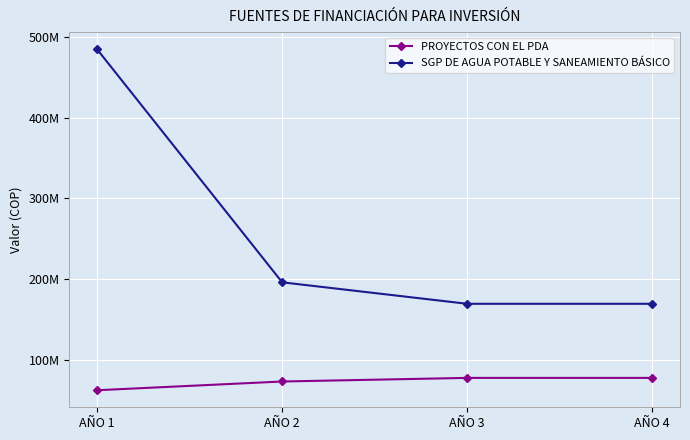

Is this an area chart (filled region under the line)?

No